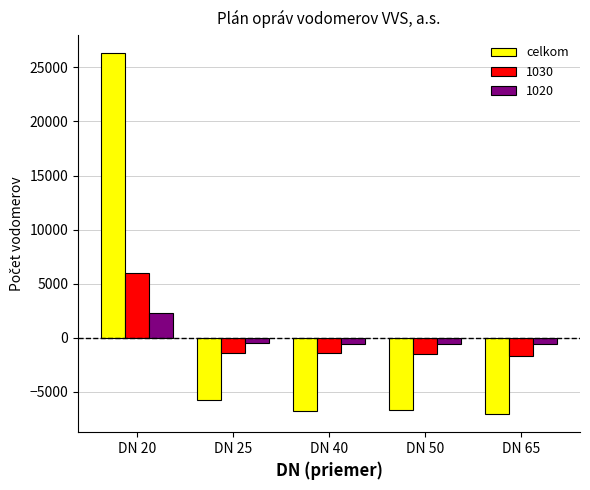

What is the difference between the maximum and minimum values in the 1020 series?

2851.0